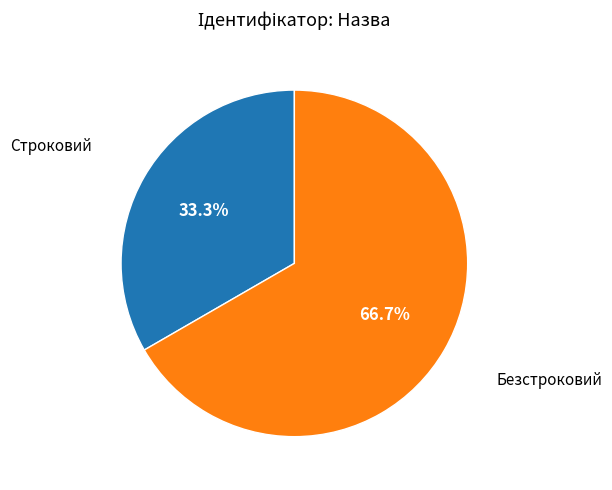

Which category has the smallest portion of the pie?

Строковий